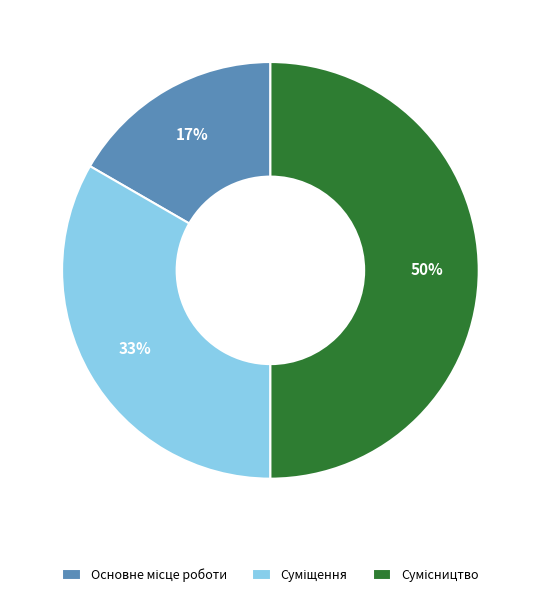

Count the number of slices in the pie.

3